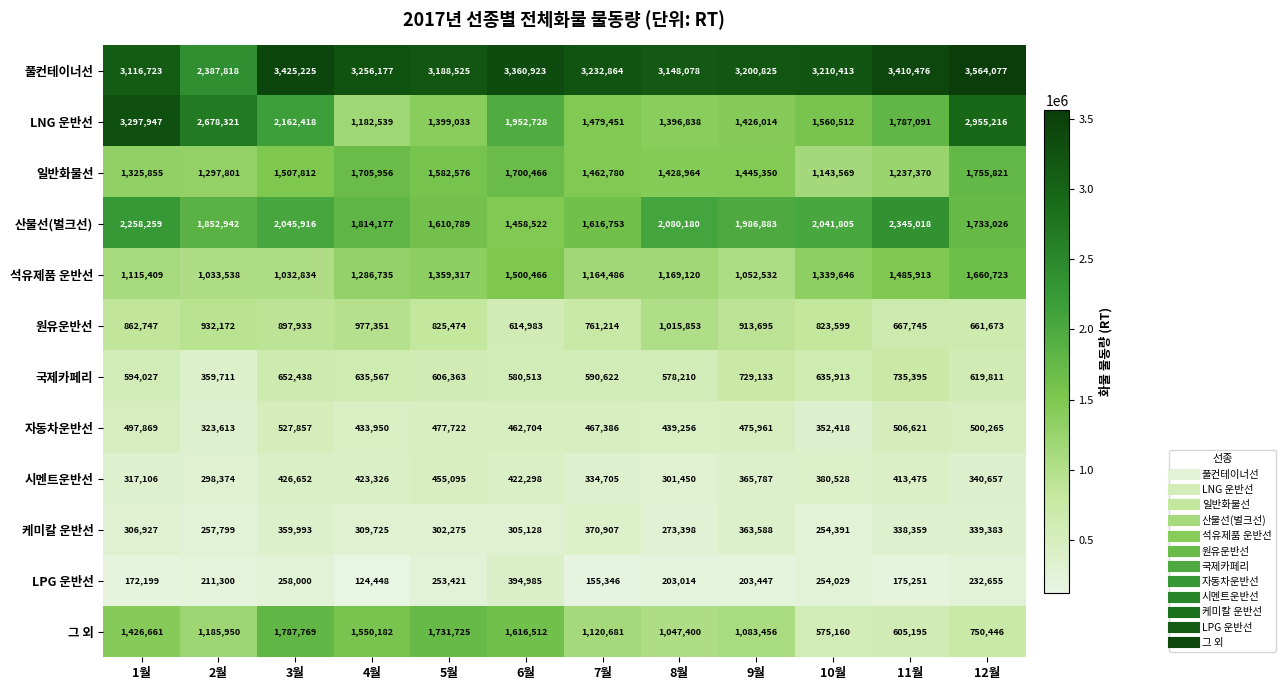

At how many categories does at least one series exceed 1536403?

12